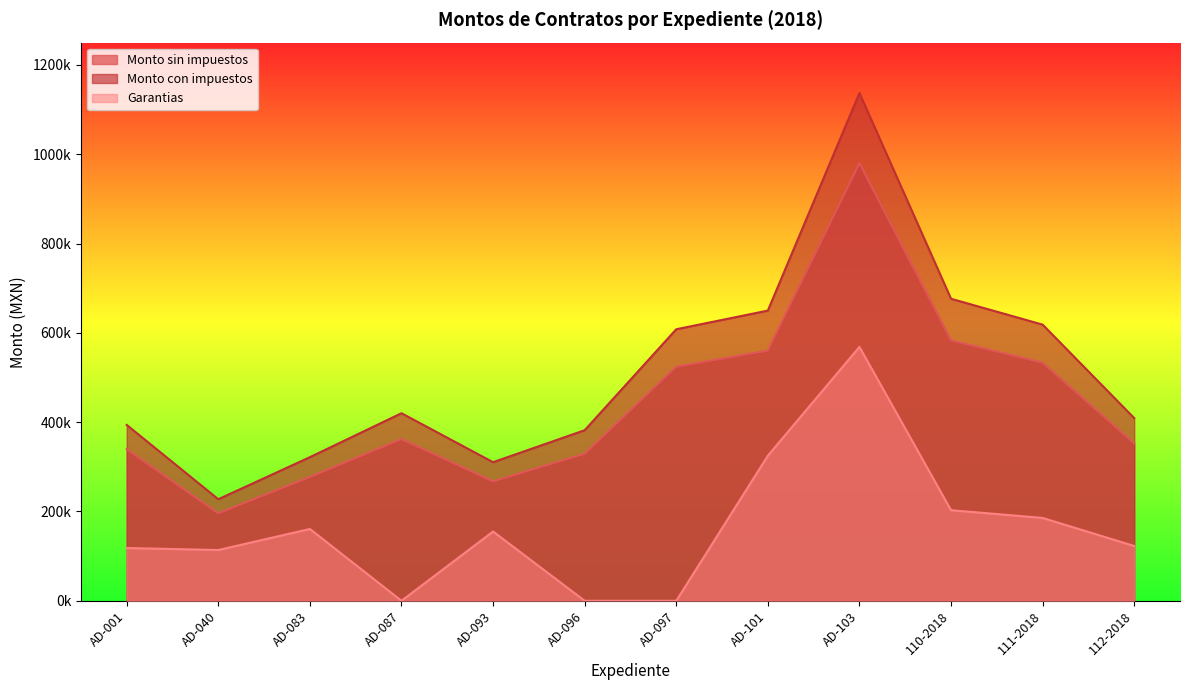

Which series has the widest spread of values?

Monto con impuestos